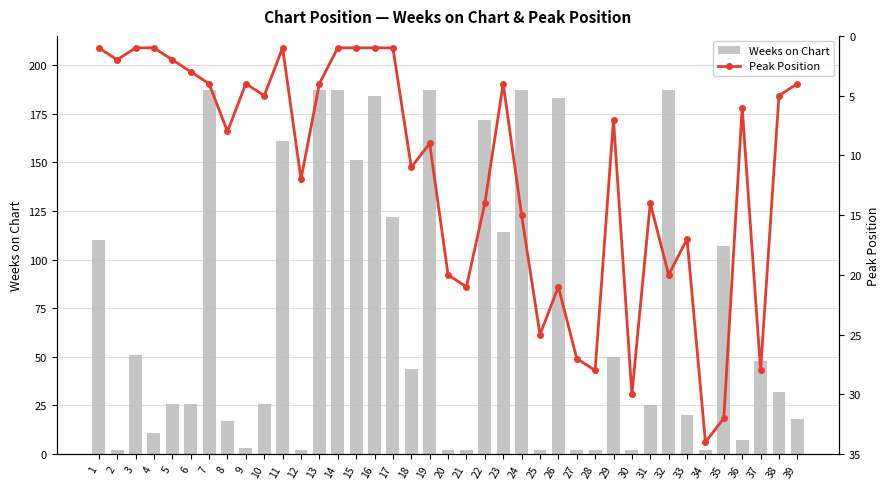

What is the sum of the Weeks on Chart values at 19 and 27?

189